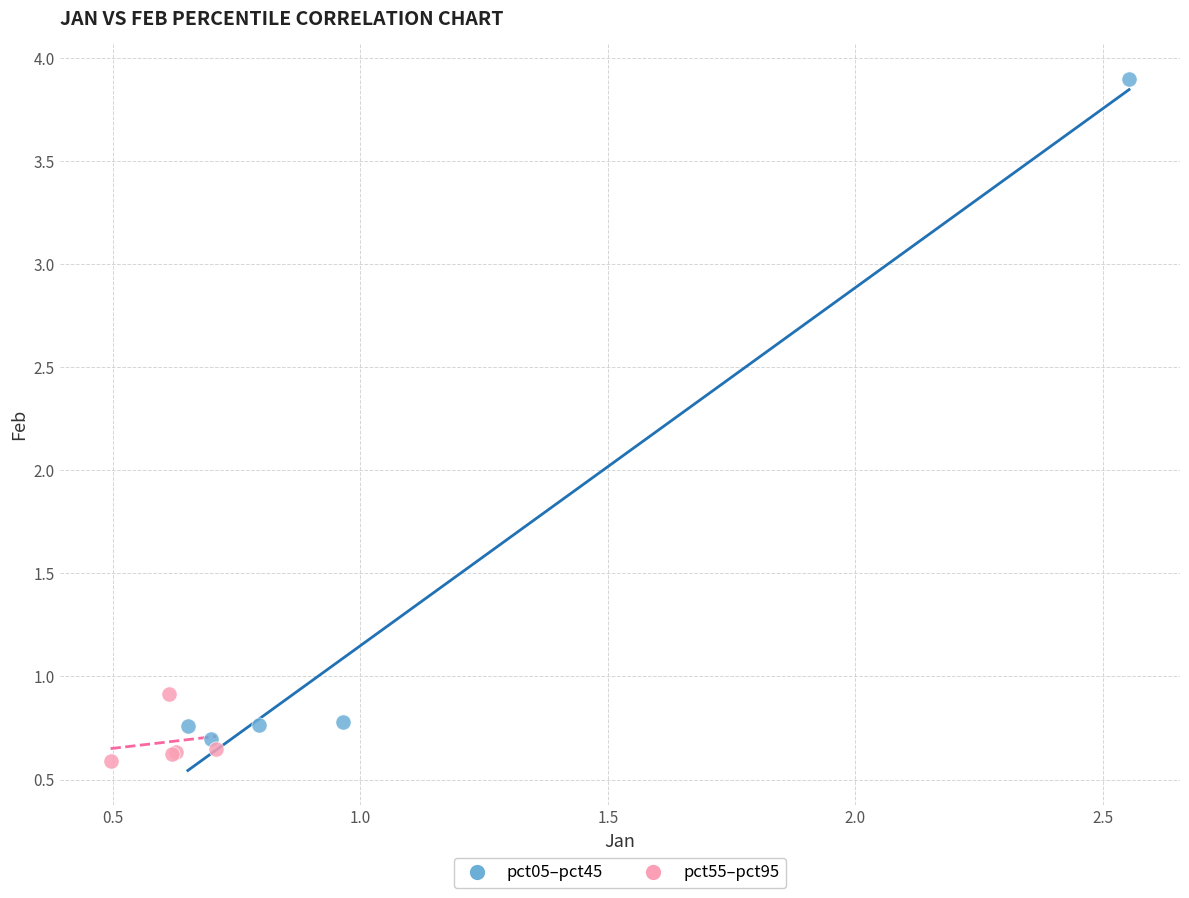

Which series has the largest Y range (max minus min)?

pct05–pct45